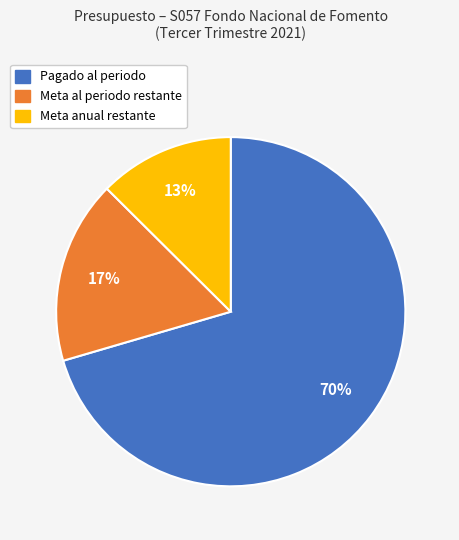

Which has a higher value, Meta anual or Pagado al periodo?

Pagado al periodo